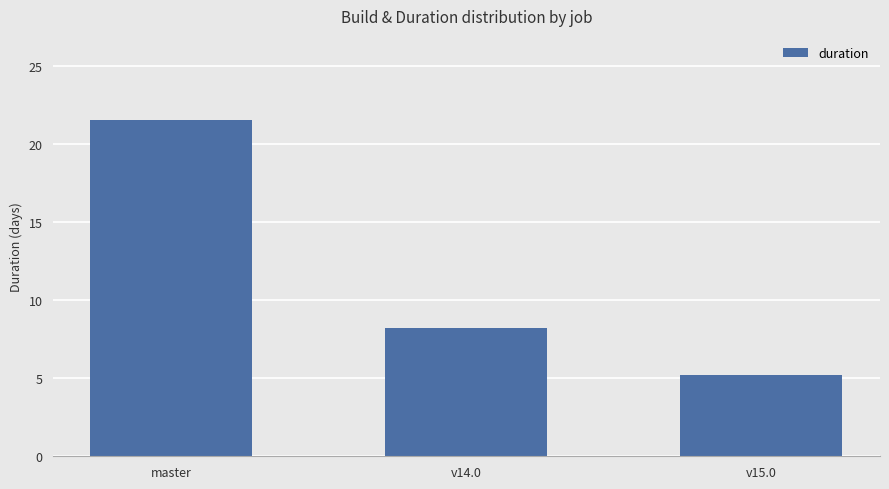

What is the sum of all values?

35.0